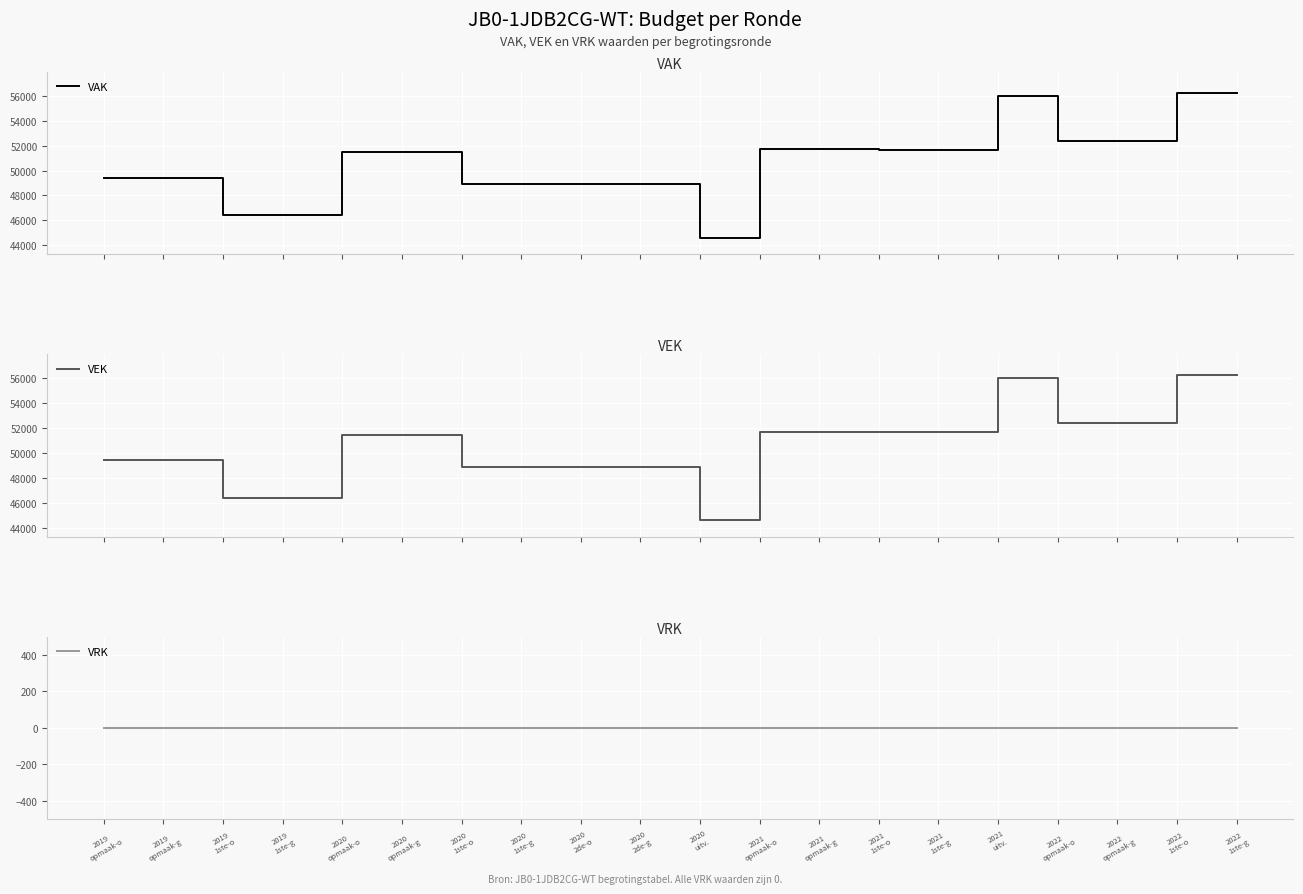

What is the value of the VAK point at the 19th from the left?

56228